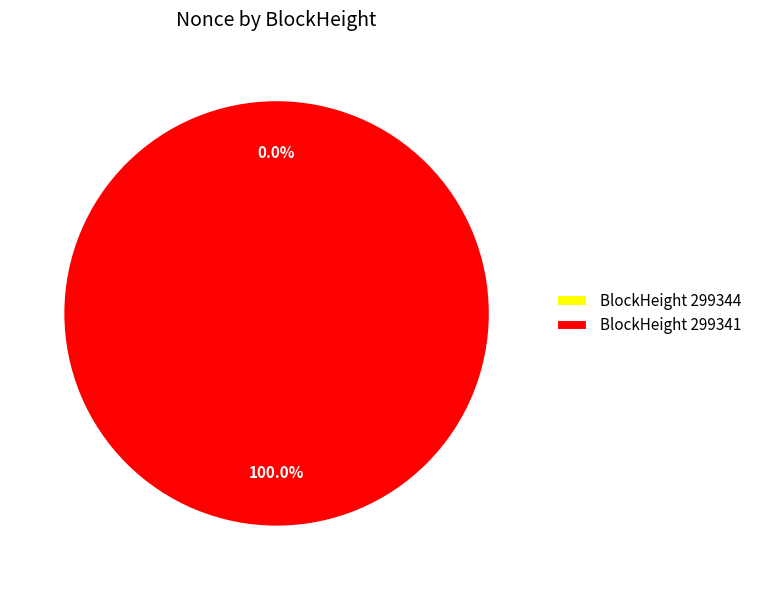

To the nearest percent, what is the combined percentage of 299344 and 299341?

100%